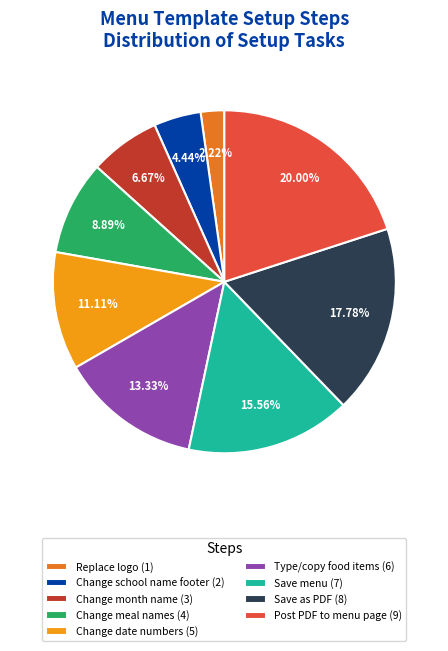

What is the ratio of the value at Change date numbers to the value at Post PDF to menu page?

0.6